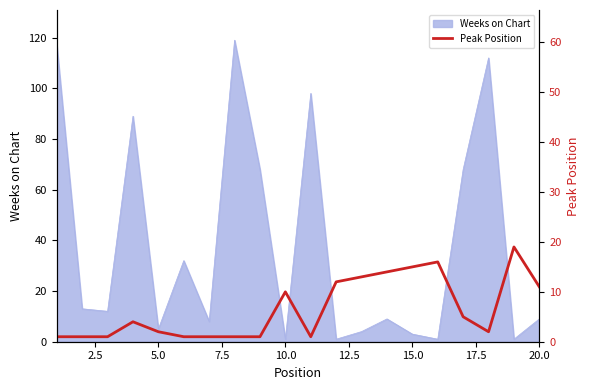

What is the maximum value for Weeks on Chart?

119